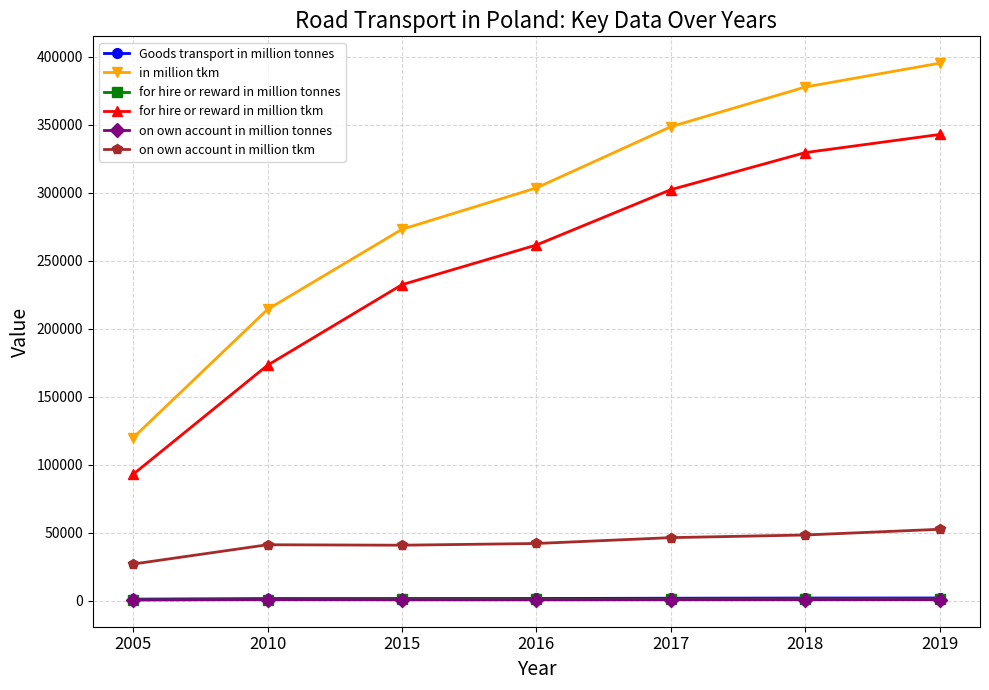

Which series has the largest total across all categories?

in million tkm